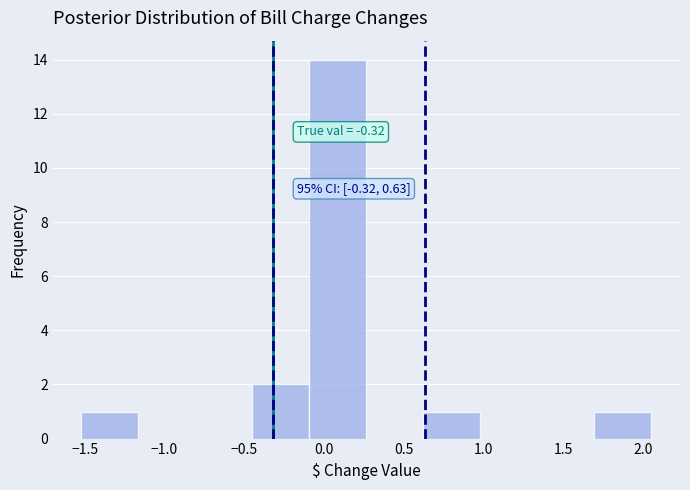

Over which range of the x-axis is the bar tallest?

-0.10 to 0.25